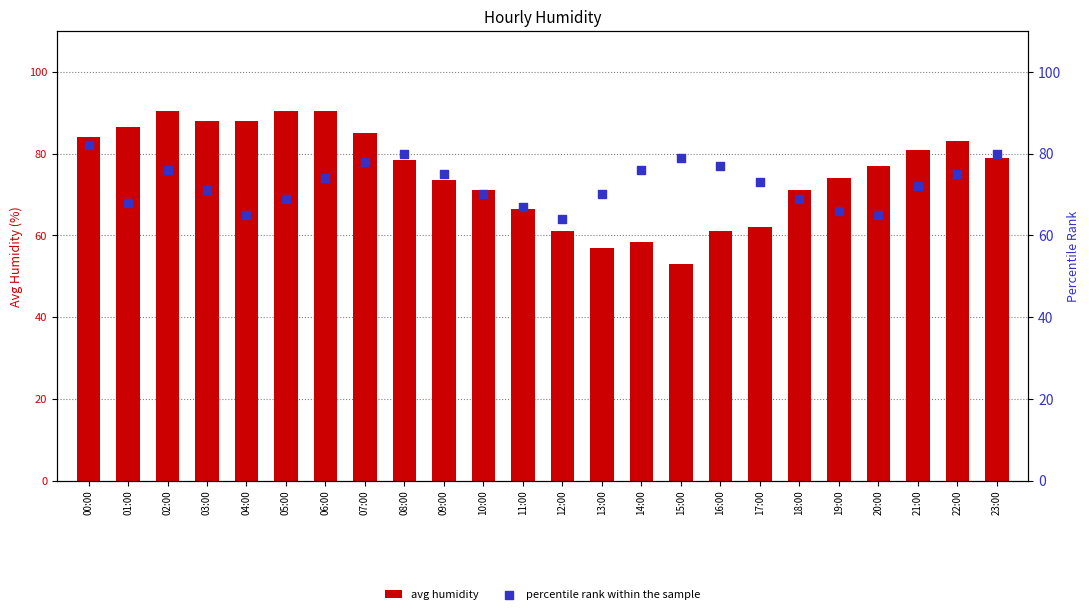

Which series contains the lowest Y value?

avg humidity